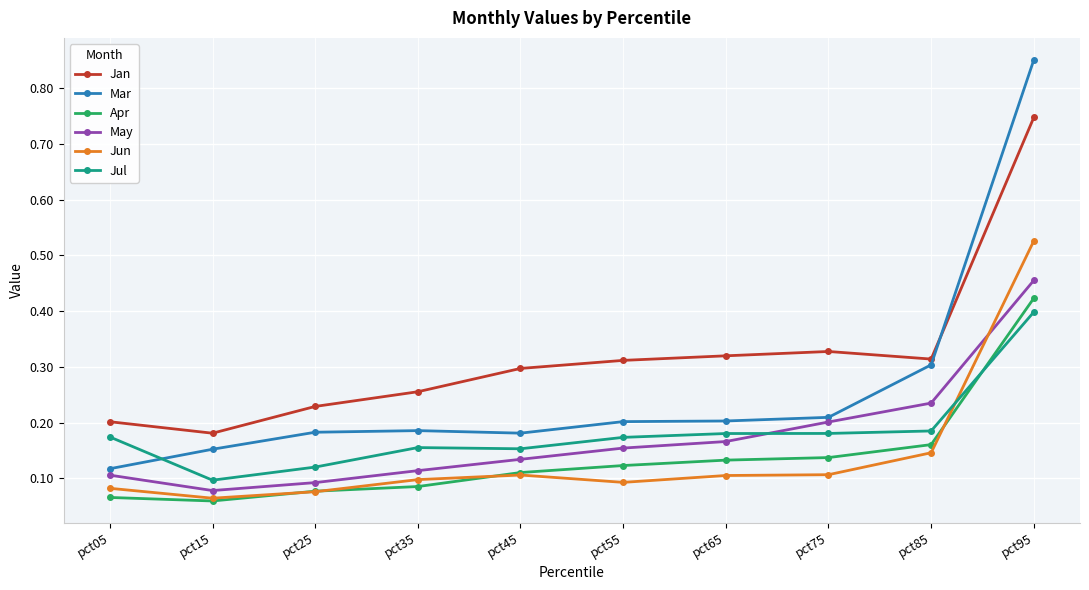

True or false: Mar and Jun intersect in this chart.

False